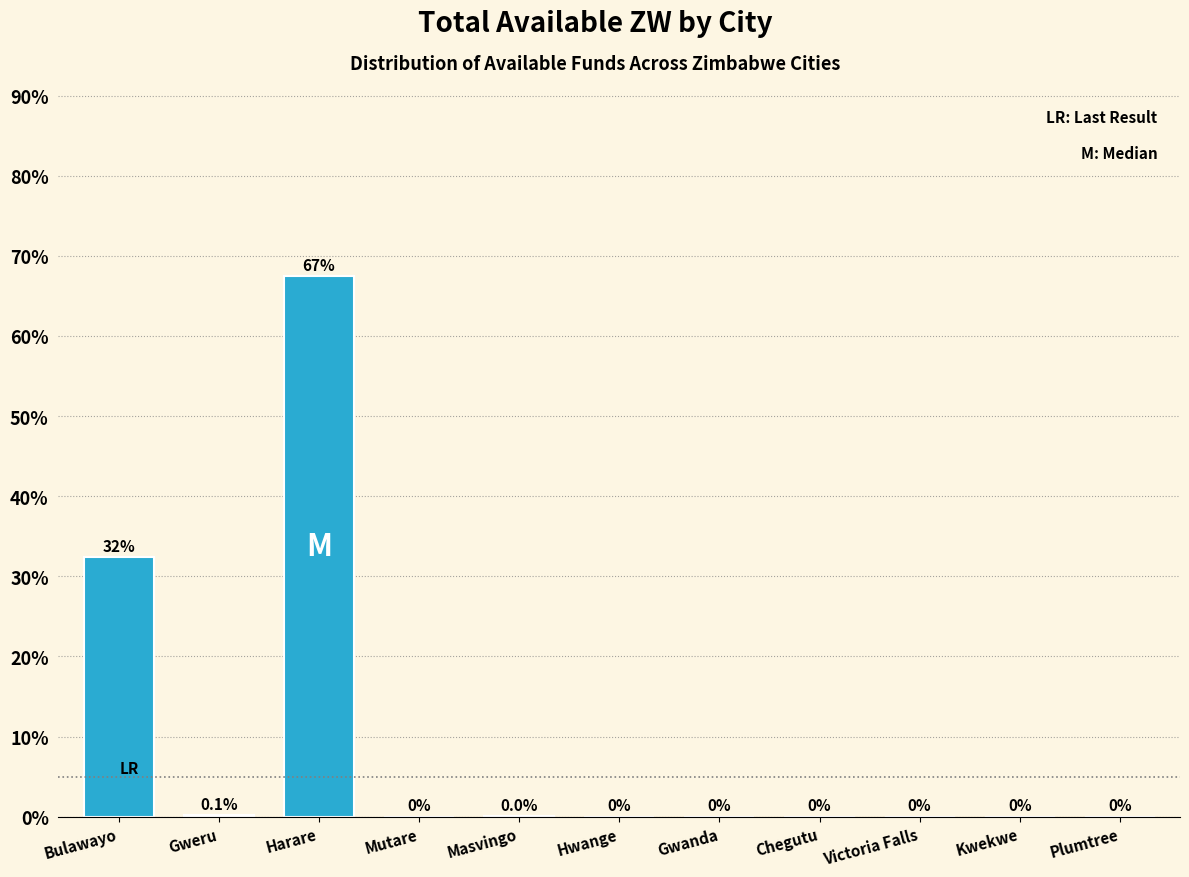

What is the greatest value displayed?

67.5